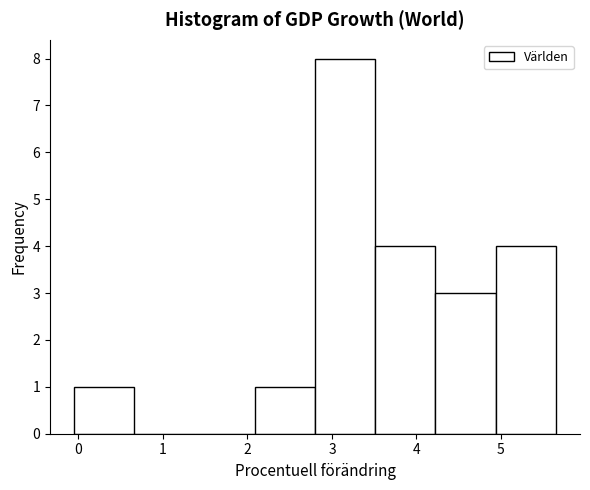

Over which range of the x-axis is the bar tallest?

2.8 to 3.5